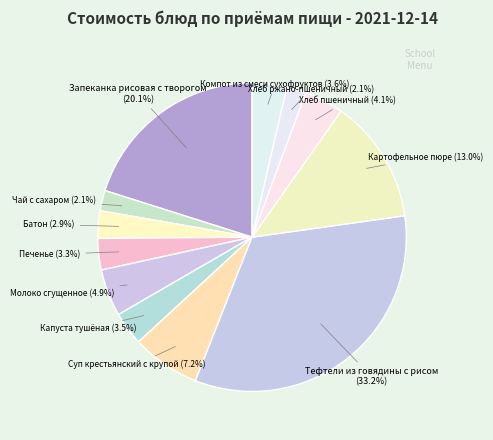

To the nearest percent, what is the combined percentage of Суп крестьянский с крупой and Запеканка рисовая с творогом?

27%